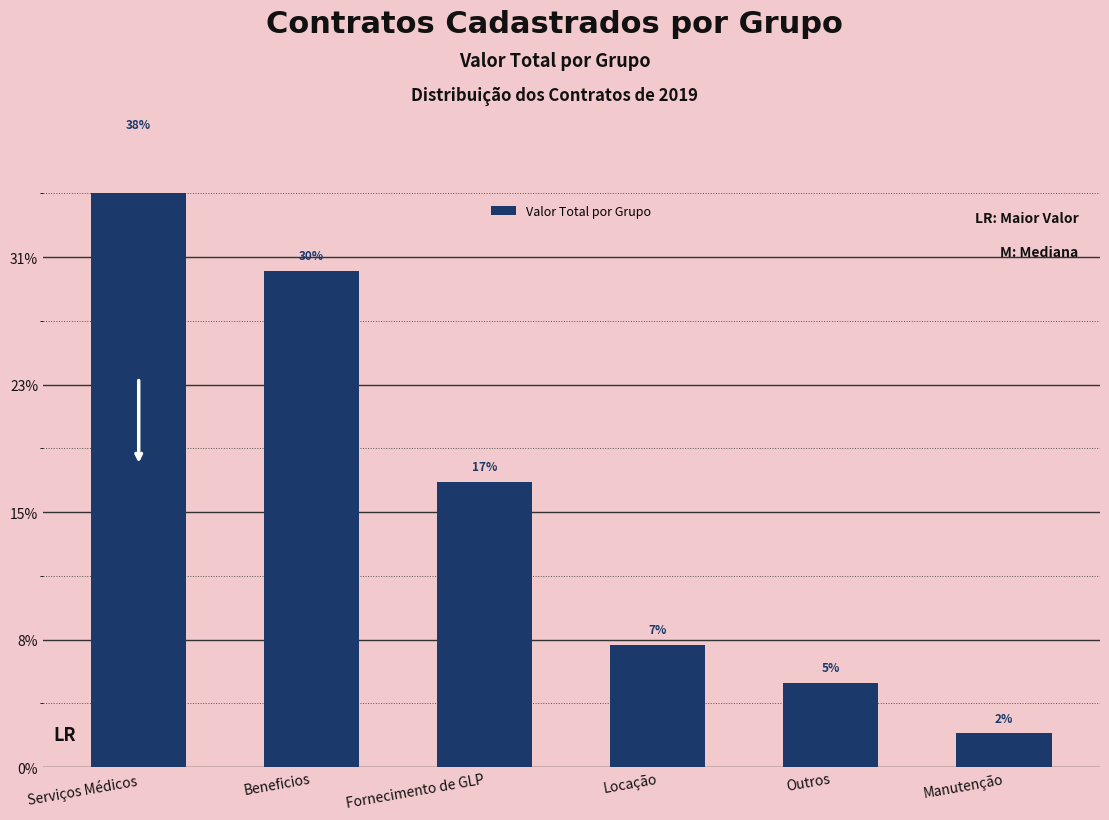

What is the sum of all values?

518005